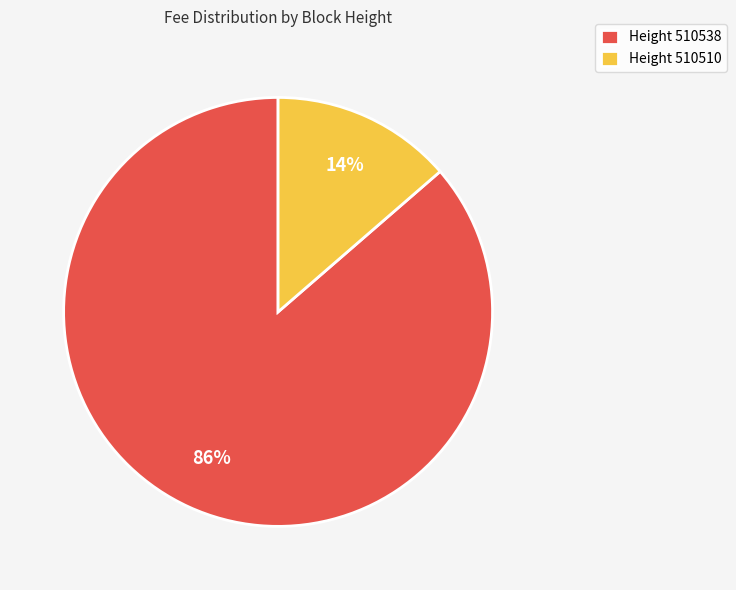

What is the smallest slice in the pie chart?

Height 510510